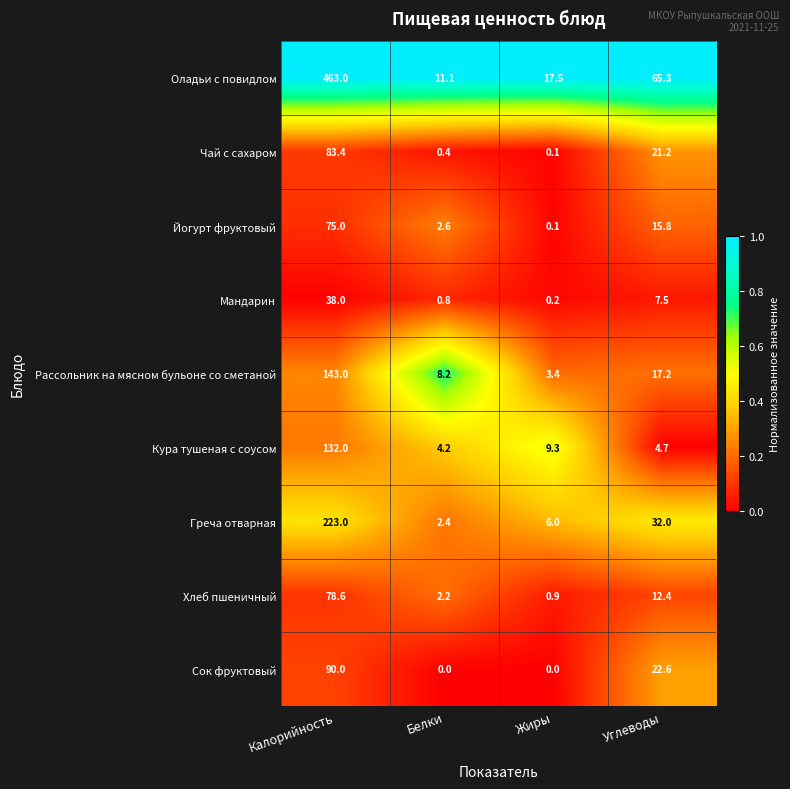

How many distinct data groups are displayed?

9